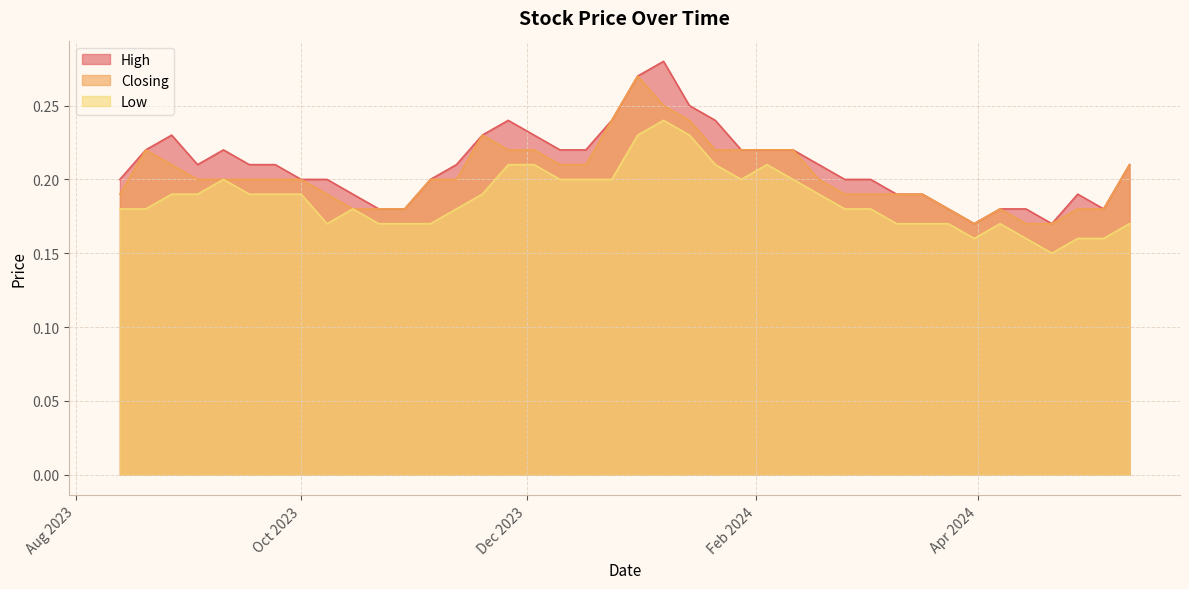

Which series has the widest spread of values?

High